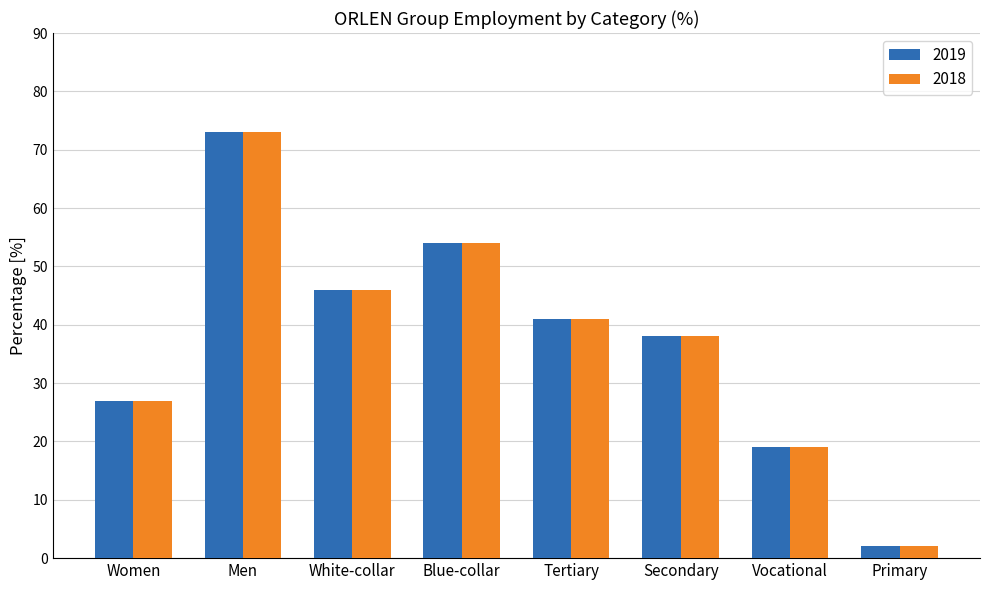

What are all the series names shown in the legend?

2019, 2018